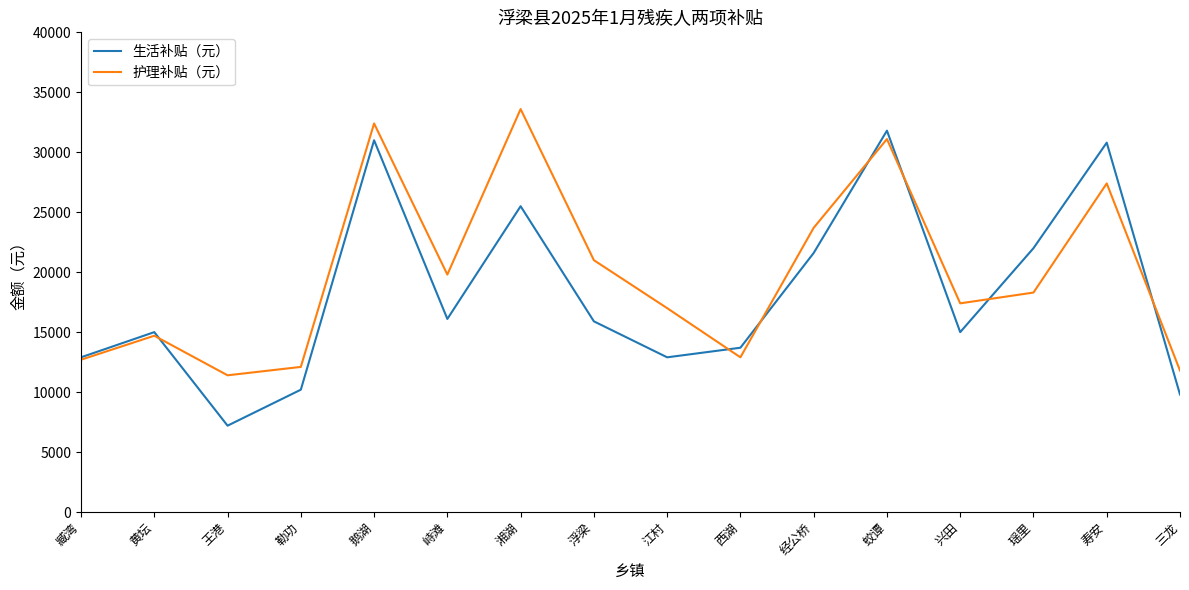

What is the difference between the maximum and minimum values in the 护理补贴（元） series?

22200